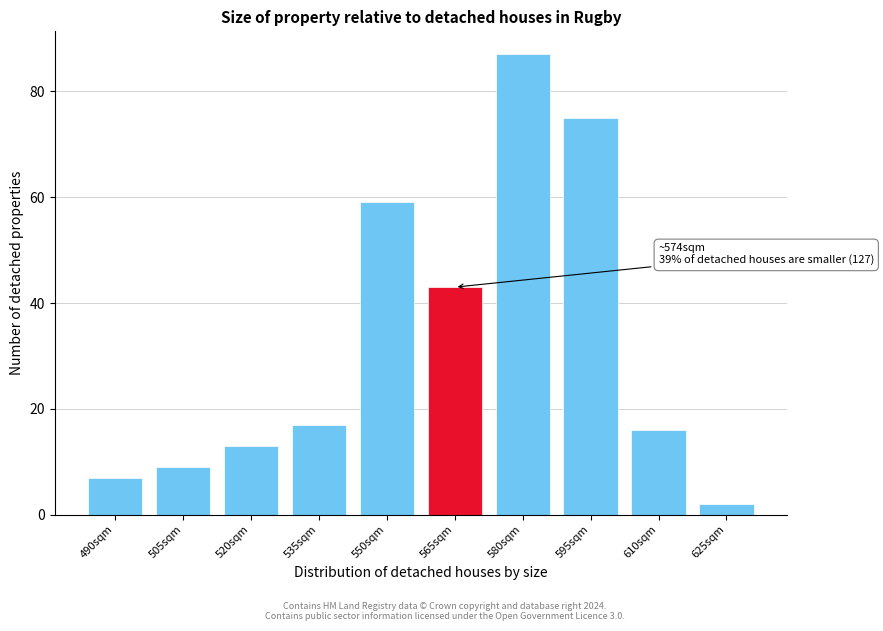

Reading right to left, what are all the values shown in this chart?

625sqm=2	610sqm=16	595sqm=75	580sqm=87	565sqm=43	550sqm=59	535sqm=17	520sqm=13	505sqm=9	490sqm=7